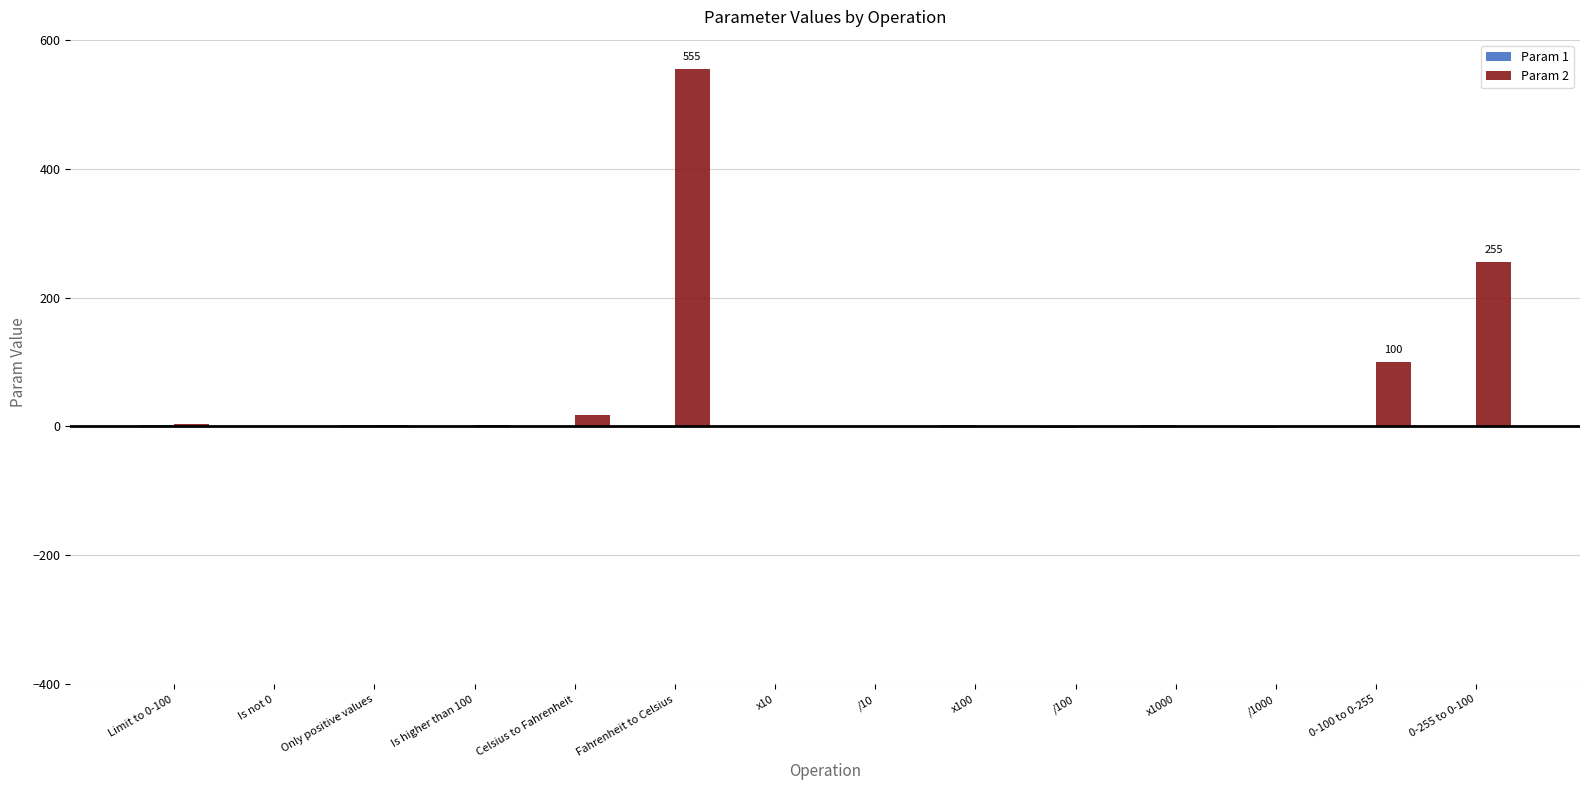

The Param 2 series shows 1 at x1000. True or false?

True